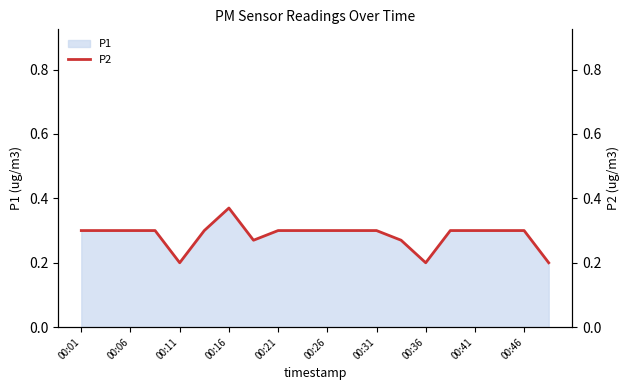

The value of P1 at 00:46 is 0.1. True or false?

False